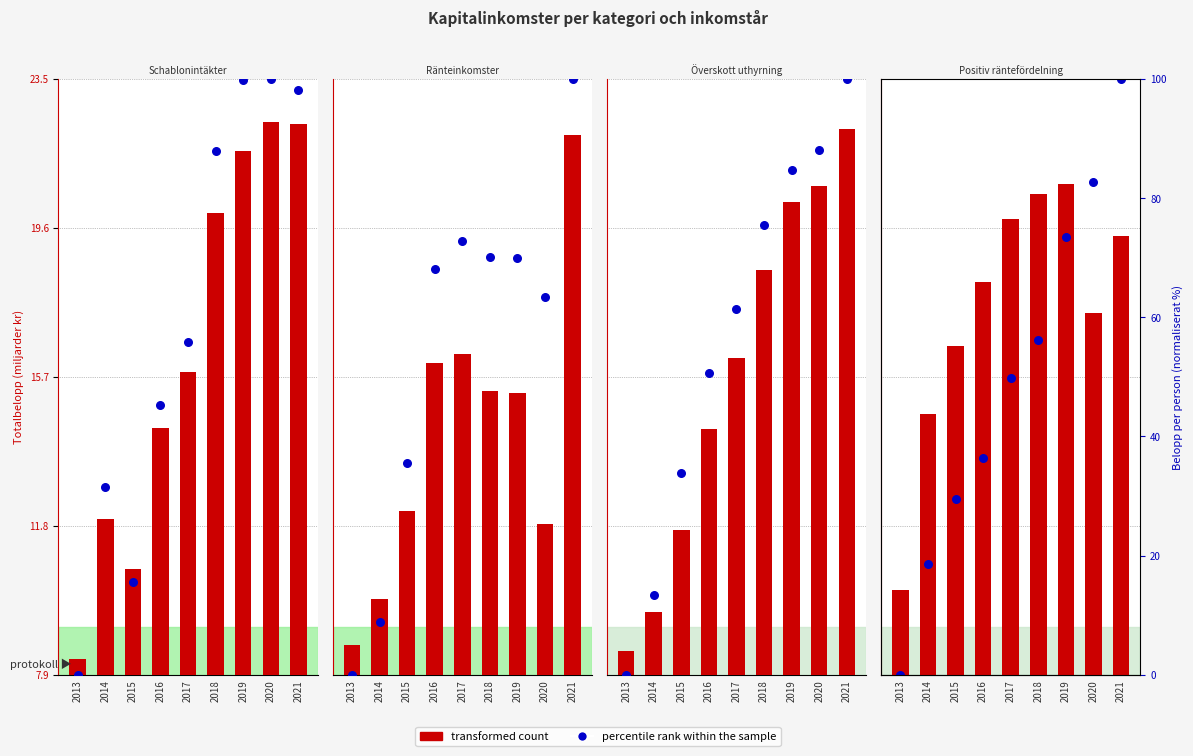

Approximately how many times larger is the value at 2014 compared to 2018?

0.6